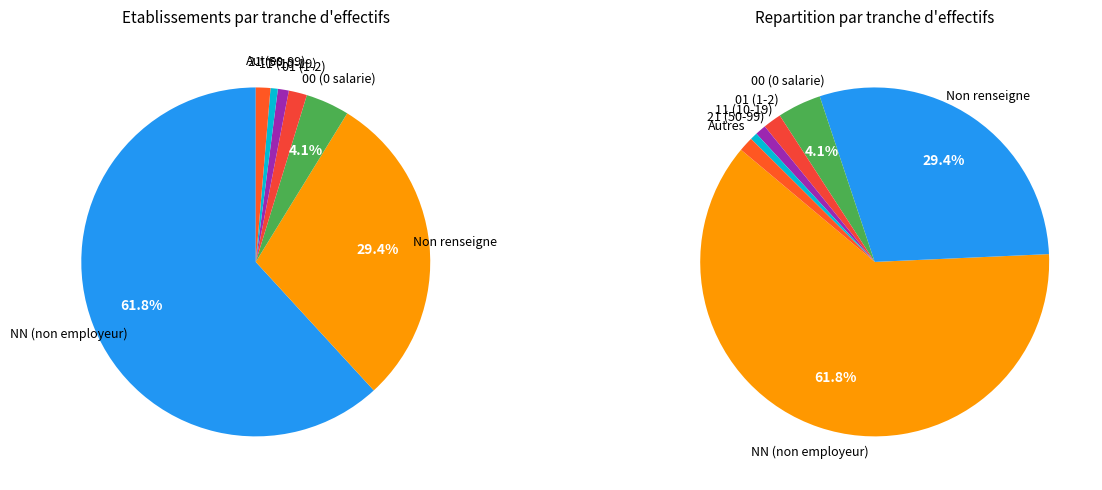

Does any single category account for the majority?

Yes